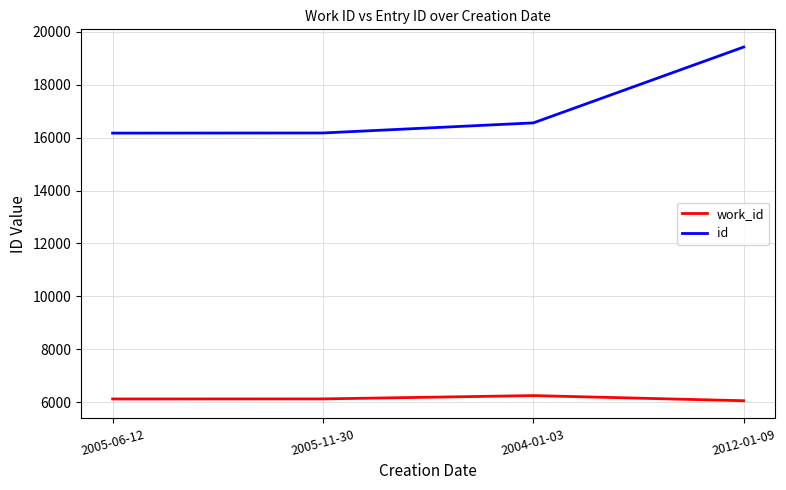

What is the total value across all series at 2012-01-09?

25480